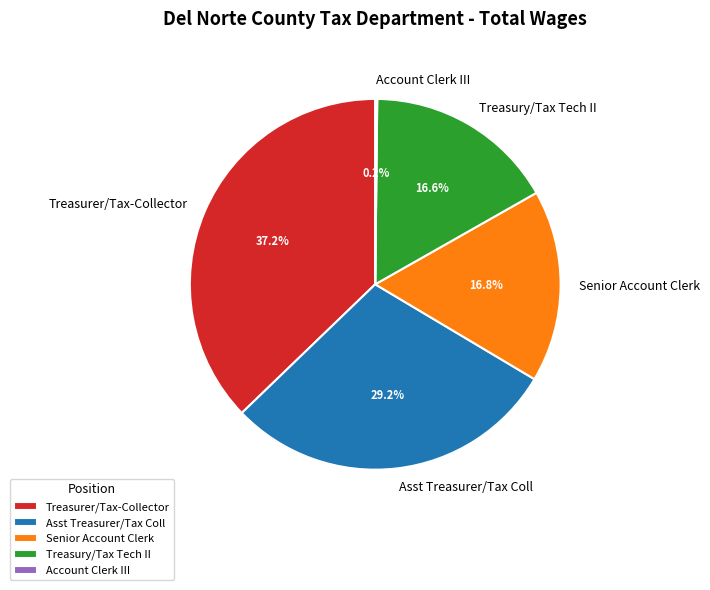

To the nearest percent, what is the difference between the Treasurer/Tax-Collector and Asst Treasurer/Tax Coll slice percentages?

8%